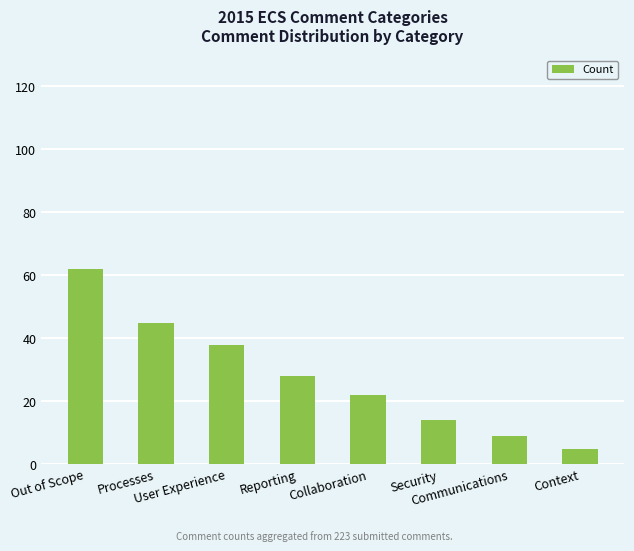

At which category does the chart reach its peak across all series?

Out of Scope